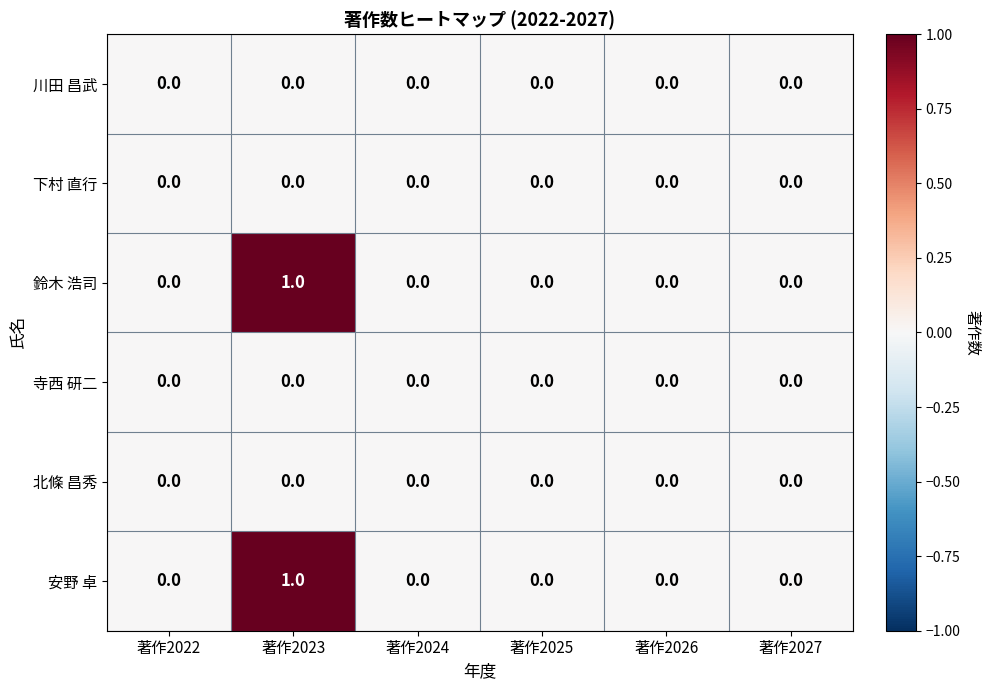

Which category has the highest value across all series?

著作2023